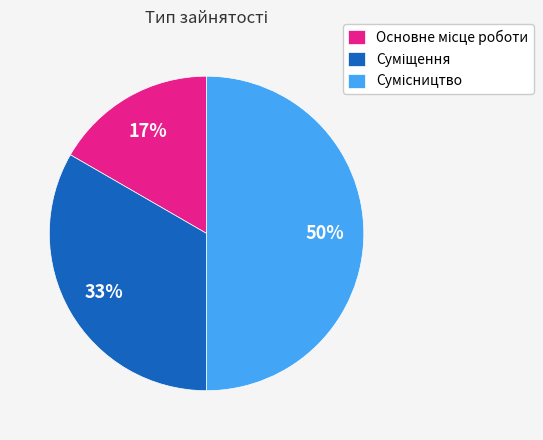

How many slices are in this pie chart?

3